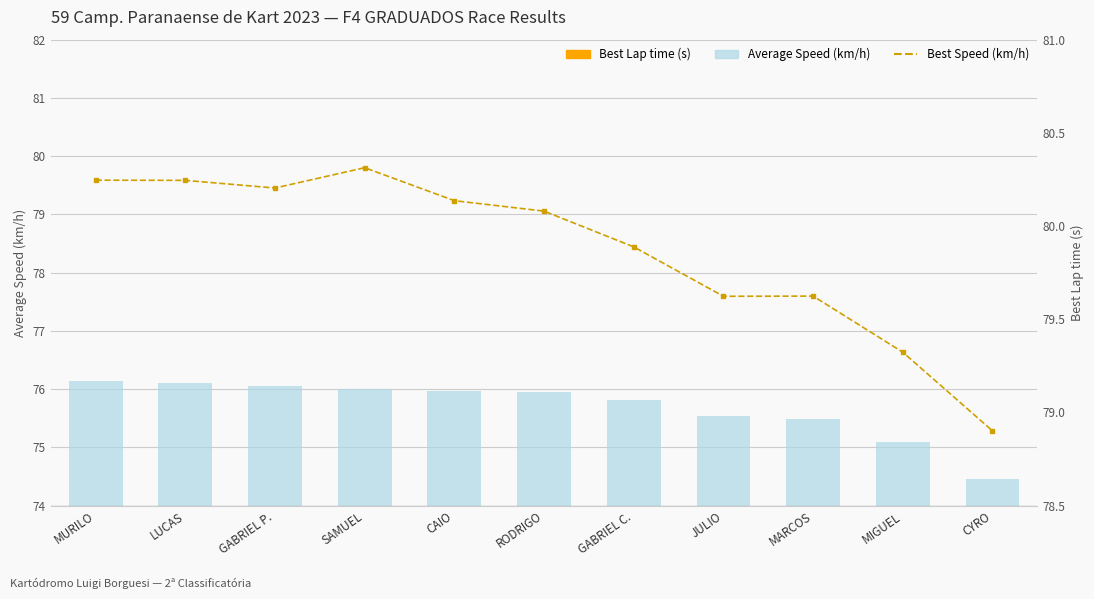

At which category does the chart reach its peak across all series?

SAMUEL